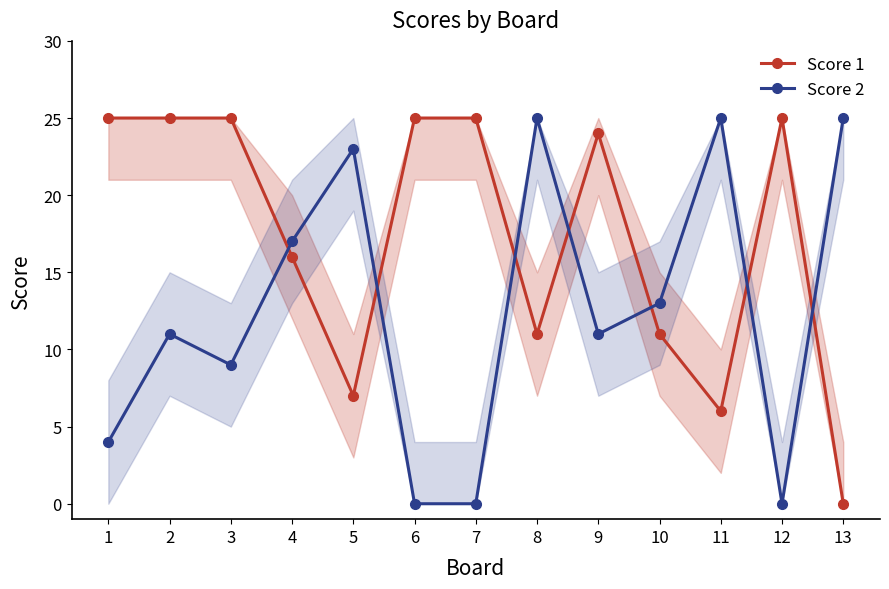

Which series has the widest spread of values?

Score 1